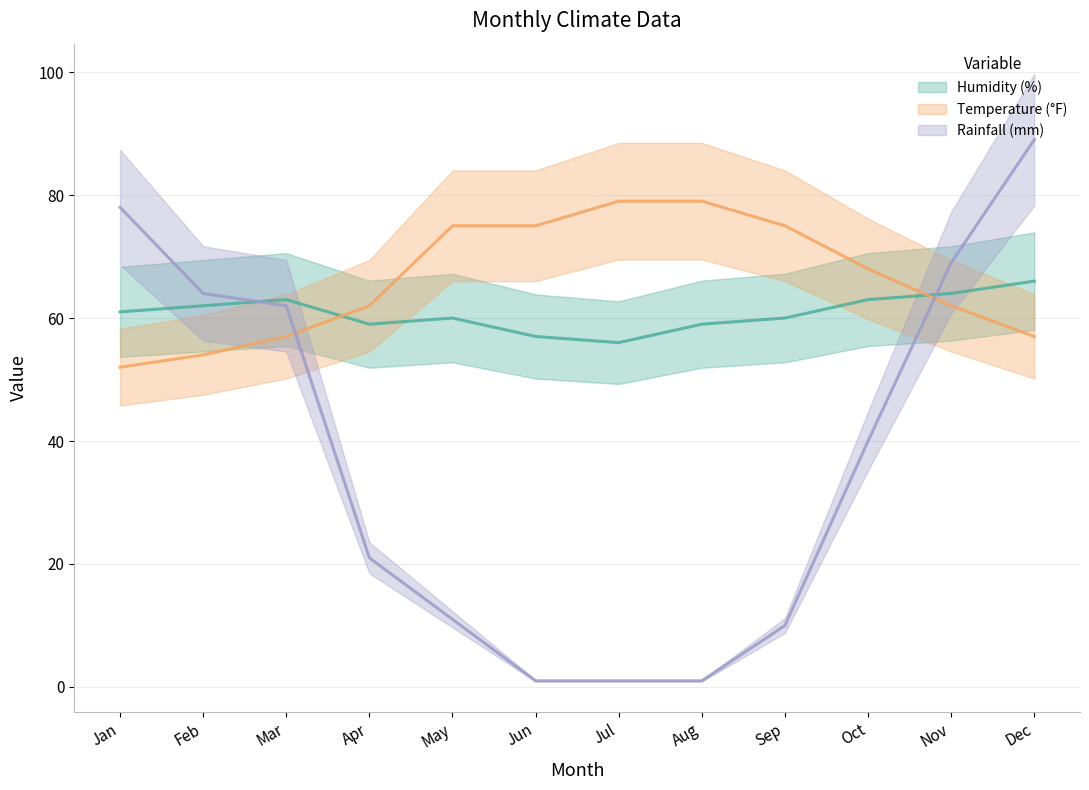

In Humidity (%), how many points are lower than both neighbors (excluding endpoints)?

2